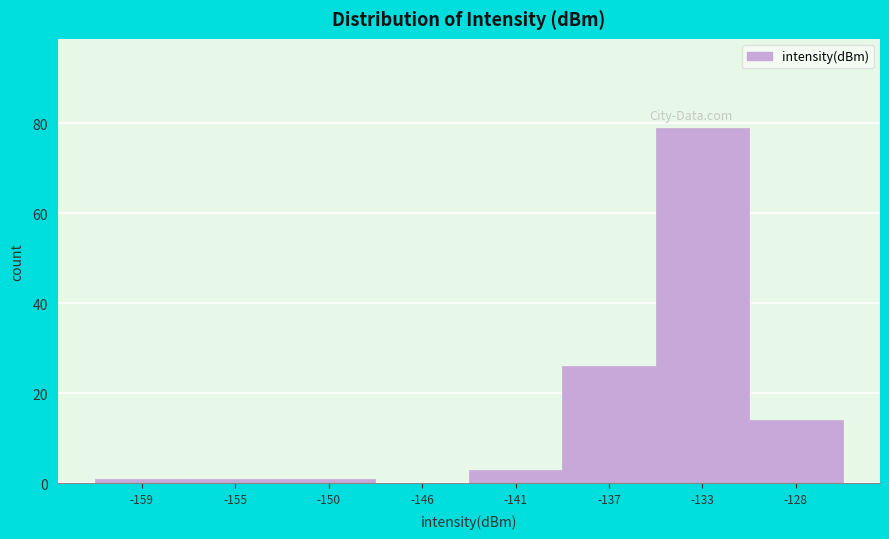

Reading left to right, transcribe all the data shown in this chart.

-159=1	-155=1	-150=1	-146=0	-141=3	-137=26	-133=79	-128=14